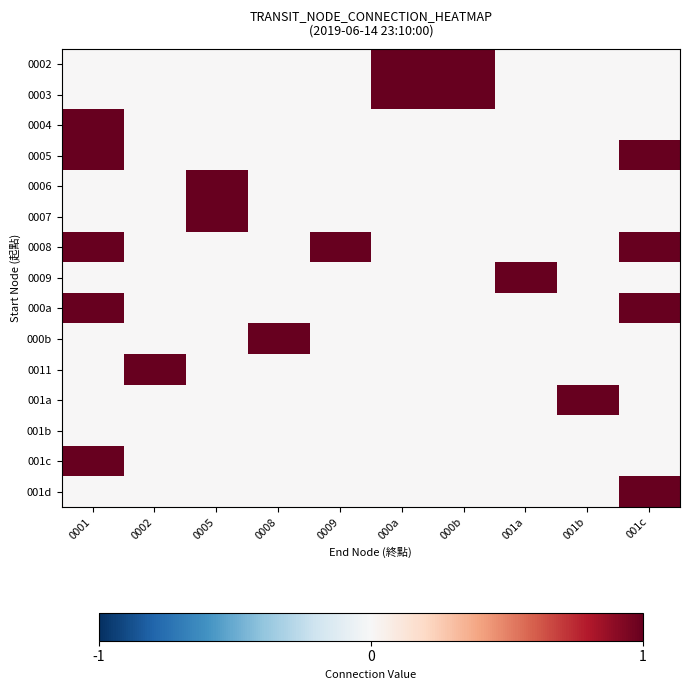

Count the number of categories in the chart.

10